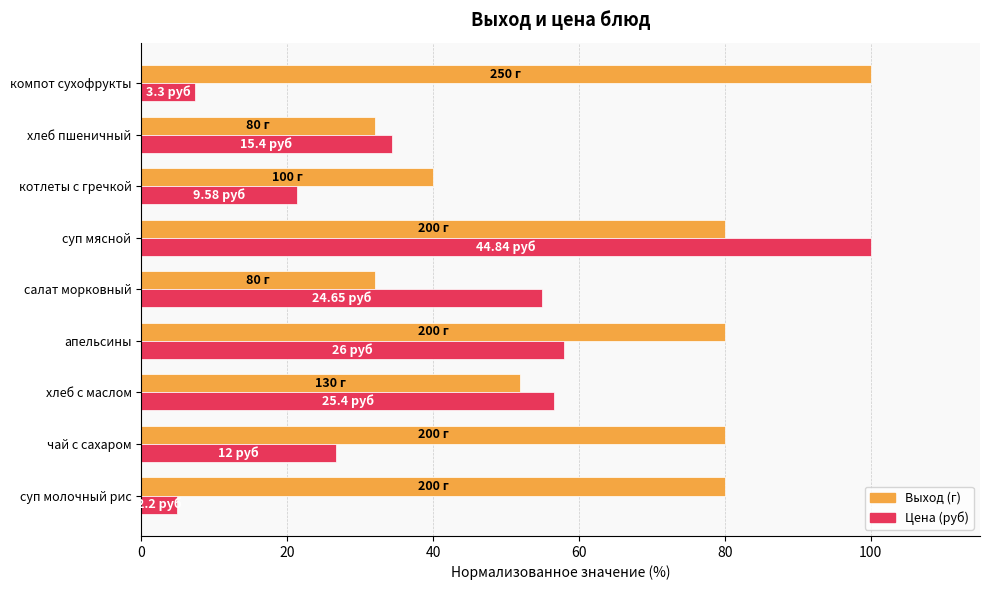

Between салат морковный and суп мясной, which series saw the biggest shift?

Выход (г)